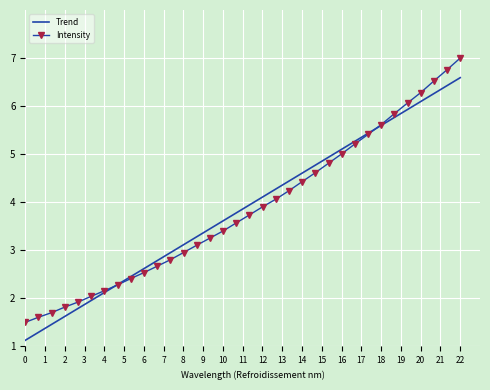

Rank the series by their maximum value, from highest to lowest.

Intensity, Trend